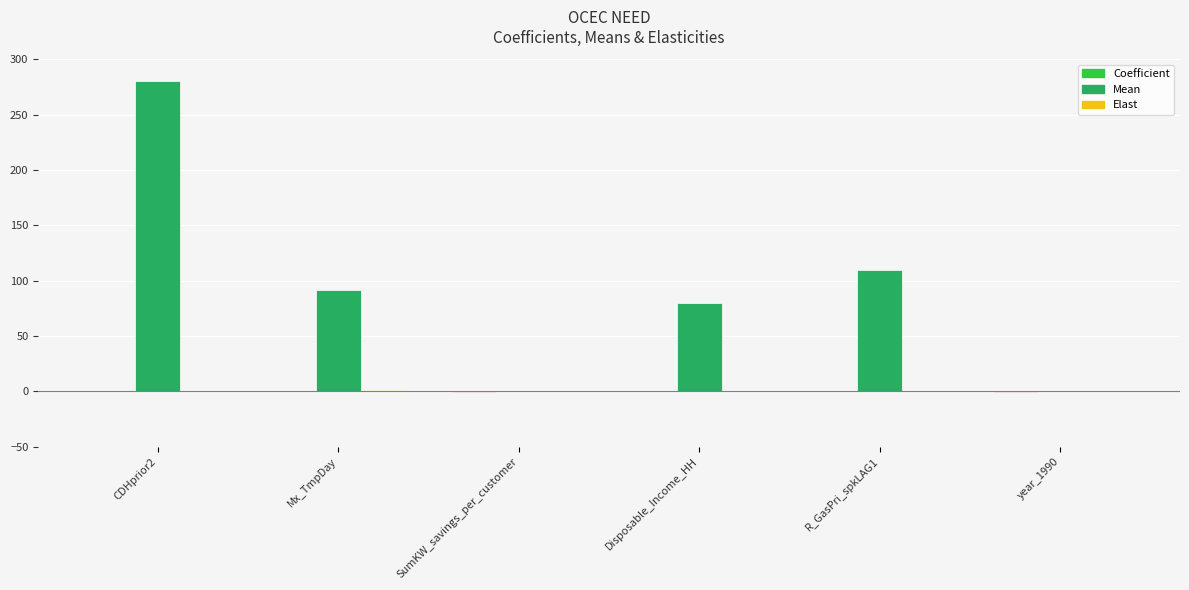

True or false: Mean has a value of 280.7 at CDHprior2.

True